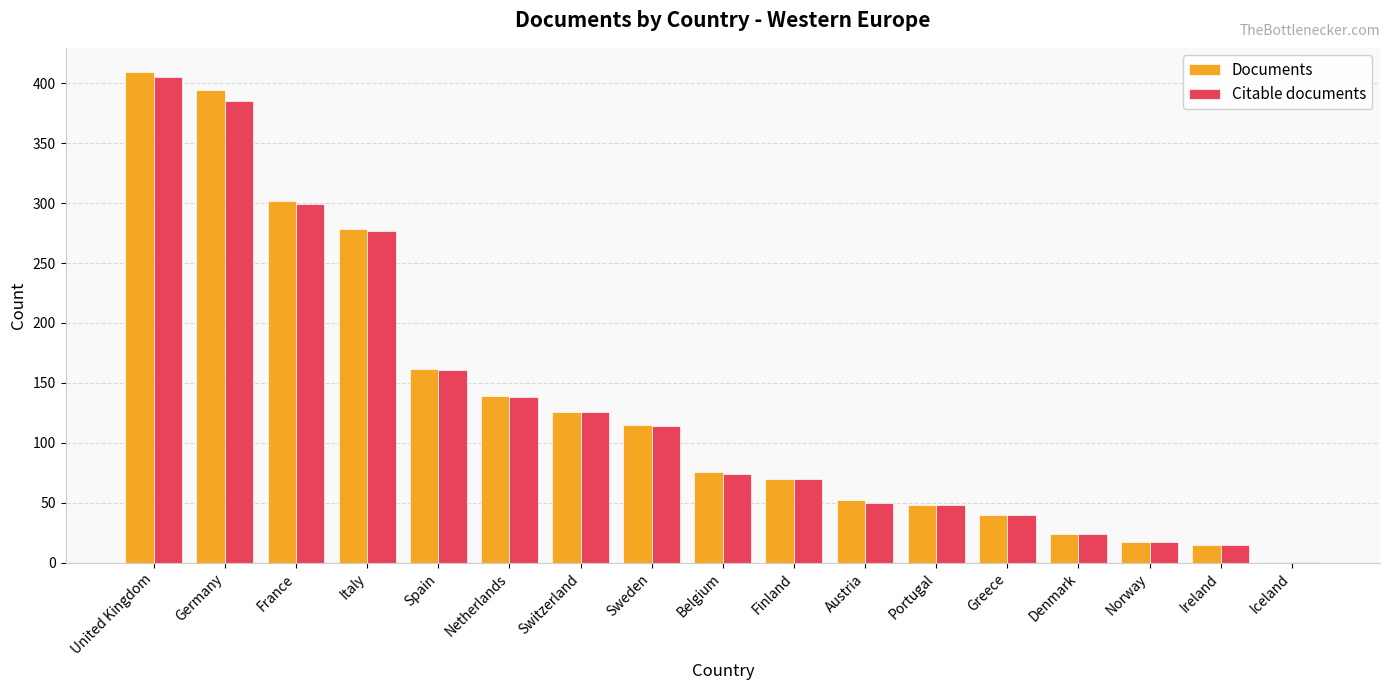

Which category has the highest value in the Documents series?

United Kingdom